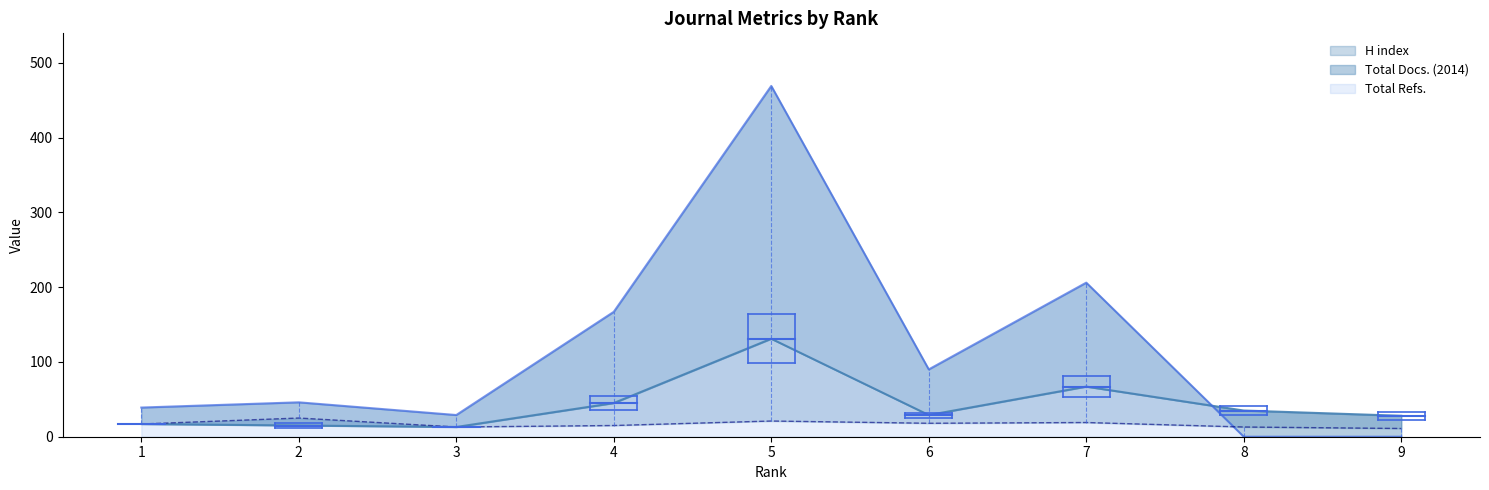

How many intersections are there between Total Refs. and Total Docs. (2014)?

1